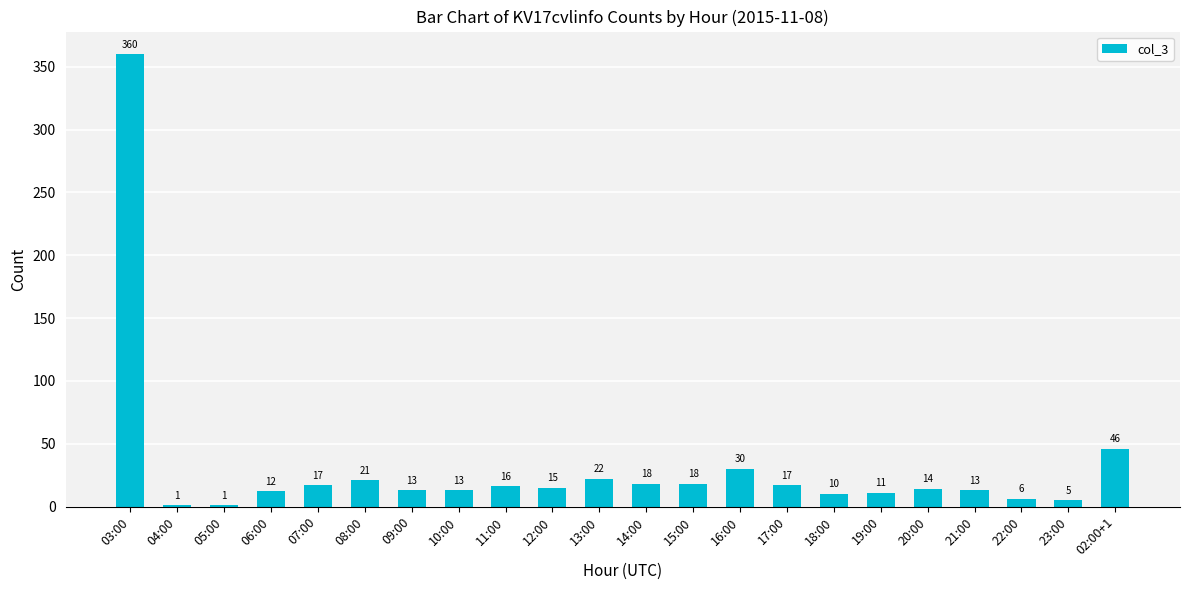

What is the sum of the values at 09:00 and 17:00?

30